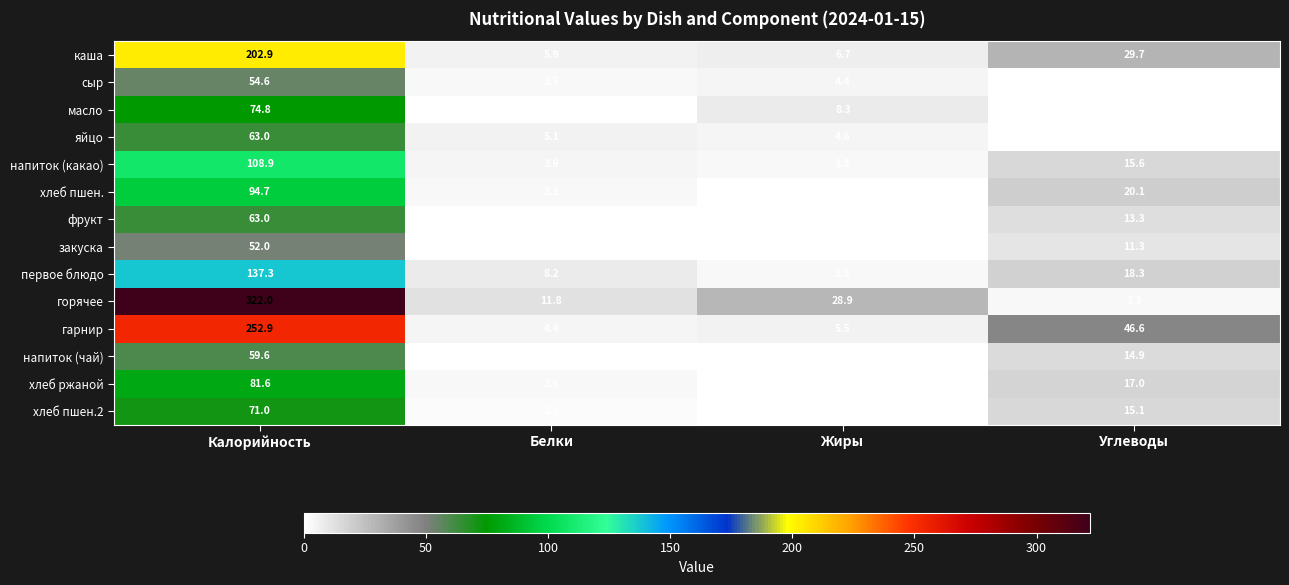

At which category is the sum across all series the highest?

Калорийность